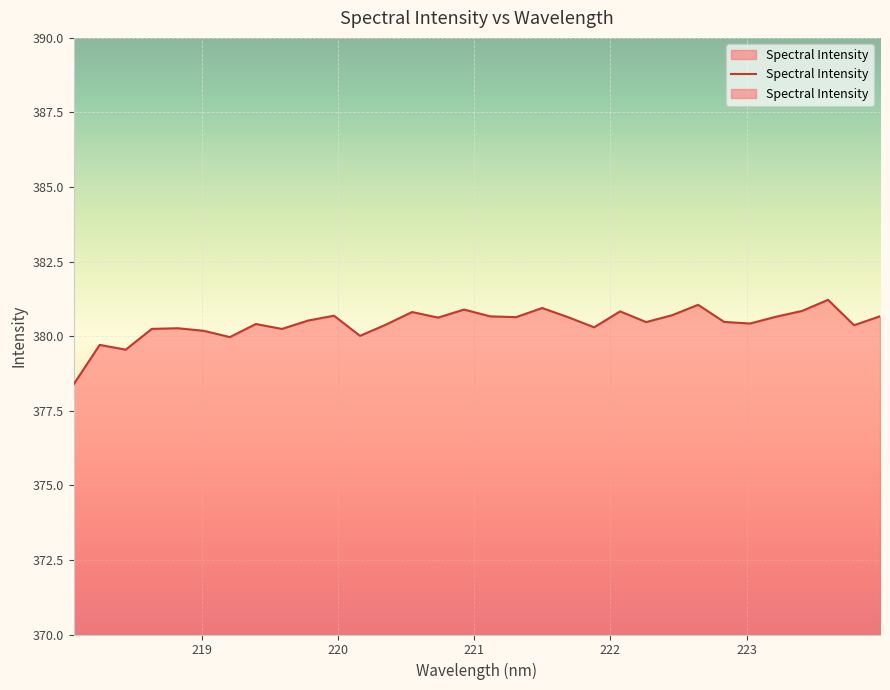

List the labels in order of value, smallest first.

218.0596, 218.442, 218.2508, 219.2067, 220.1623, 219.0156, 219.589, 218.6332, 218.8244, 221.8812, 223.7895, 220.3533, 219.3979, 223.0264, 222.263, 222.8355, 219.7801, 220.7354, 221.6902, 221.3083, 223.2172, 221.1174, 223.9802, 219.9712, 222.4538, 220.5444, 222.0721, 223.408, 220.9264, 221.4993, 222.6447, 223.5987